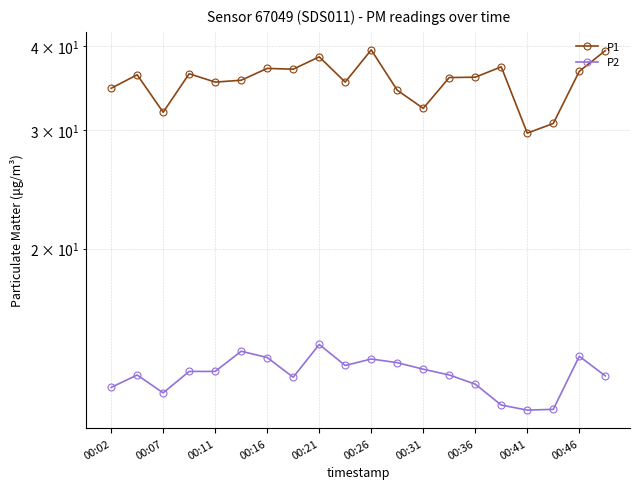

What position from the left is 00:11?

5